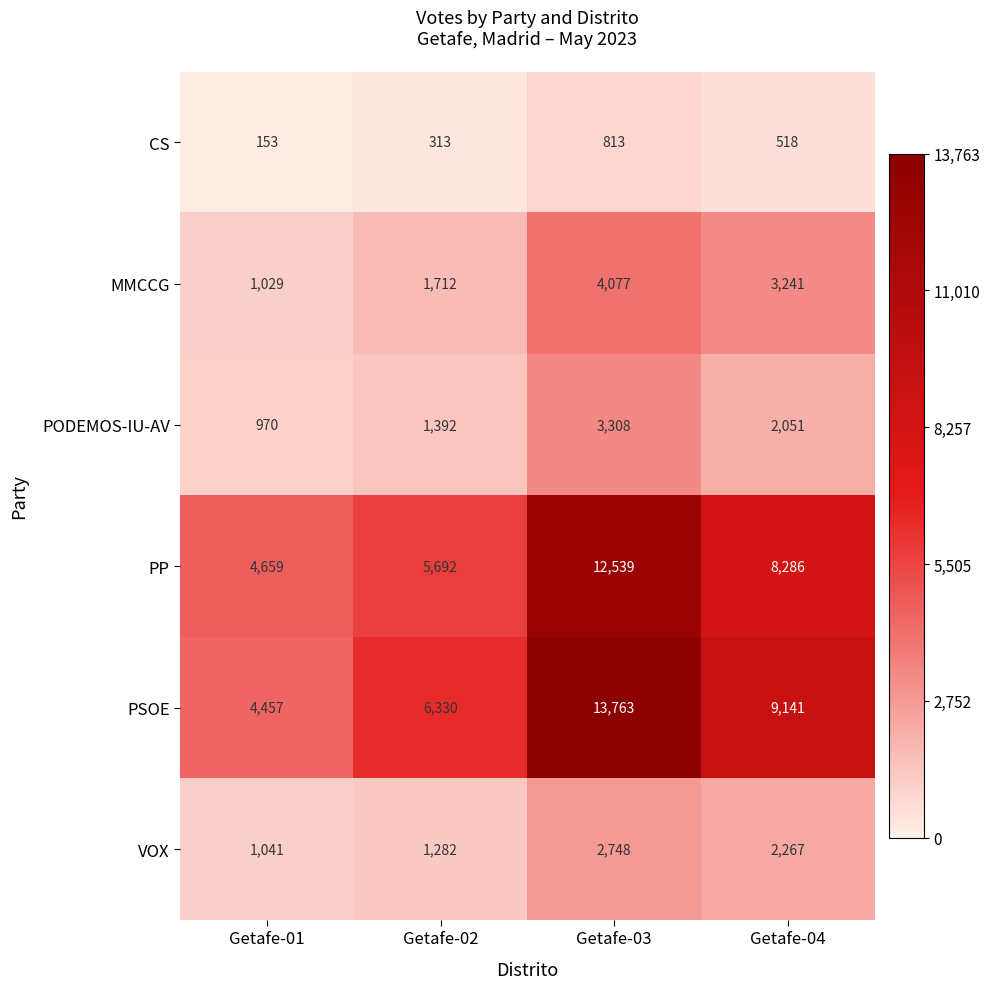

At which category is the sum across all series the highest?

Getafe-03